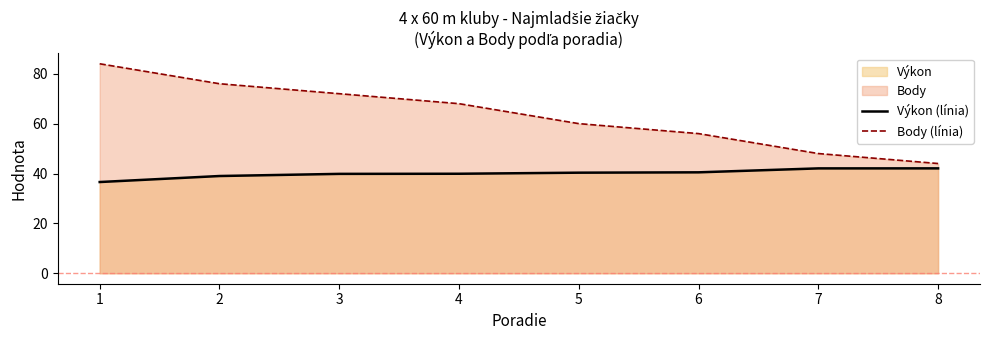

What is the value of the Výkon (línia) point at the 8th from the left?

42.1